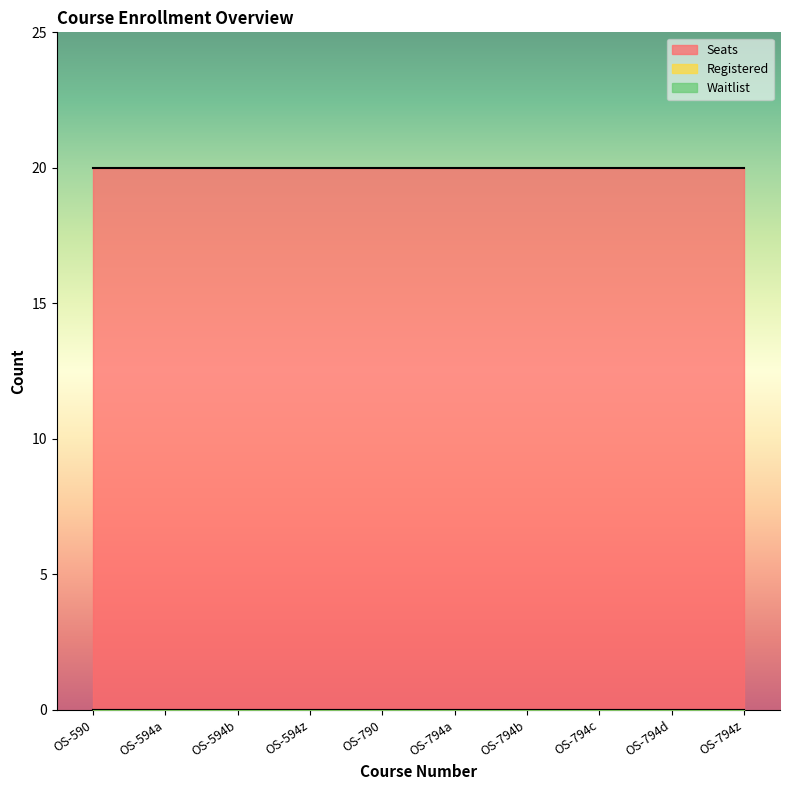

True or false: Registered and Waitlist intersect in this chart.

False